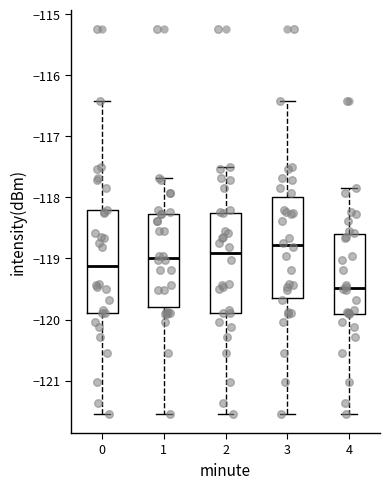

Where is the lower edge of the box at x = 2 on the y-axis? The values are not printed on the chart, so give them approximately, as read against the axis.

-119.9